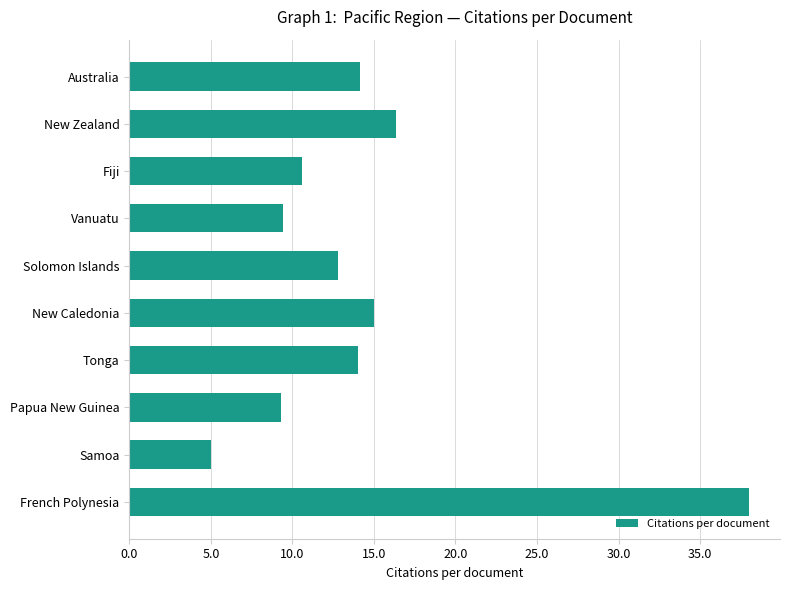

Which label corresponds to the largest value in the chart?

French Polynesia